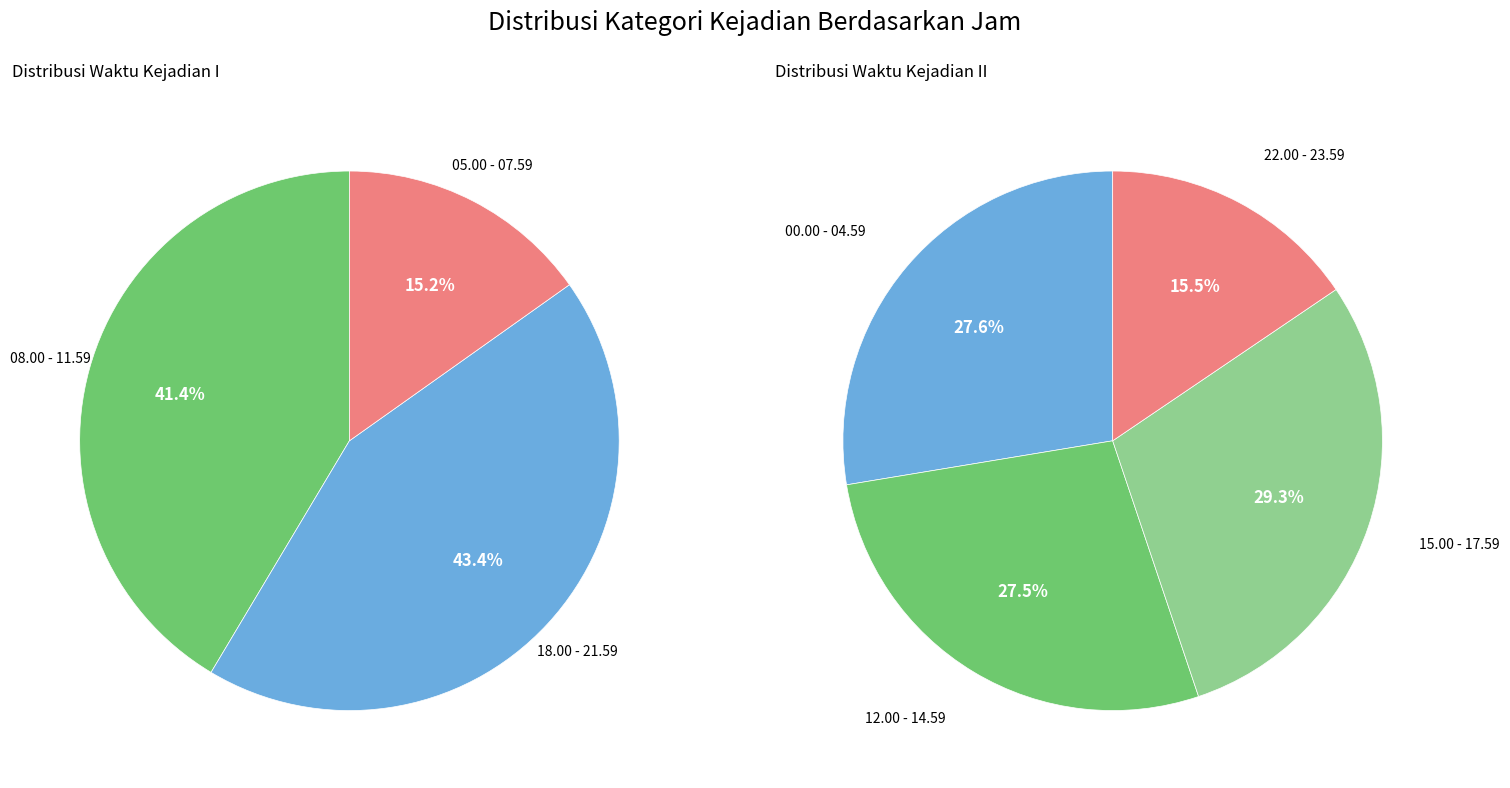

True or false: 08.00 - 11.59 accounts for 31% of the total.

False